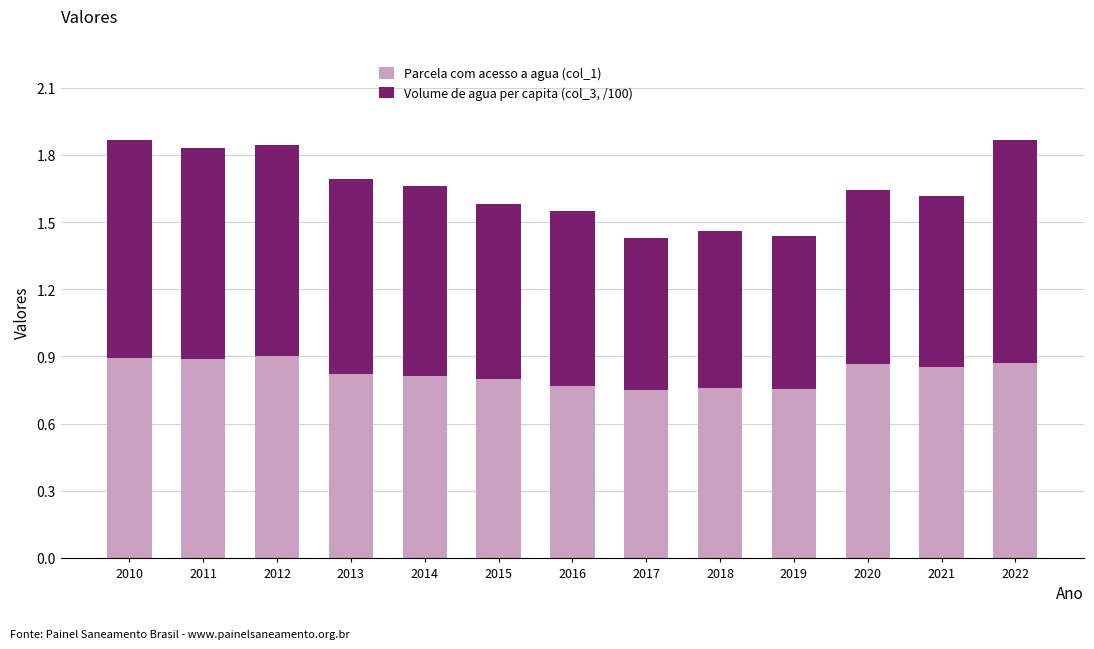

What is the sum of all Parcela com acesso a agua (col_1) values?

10.7